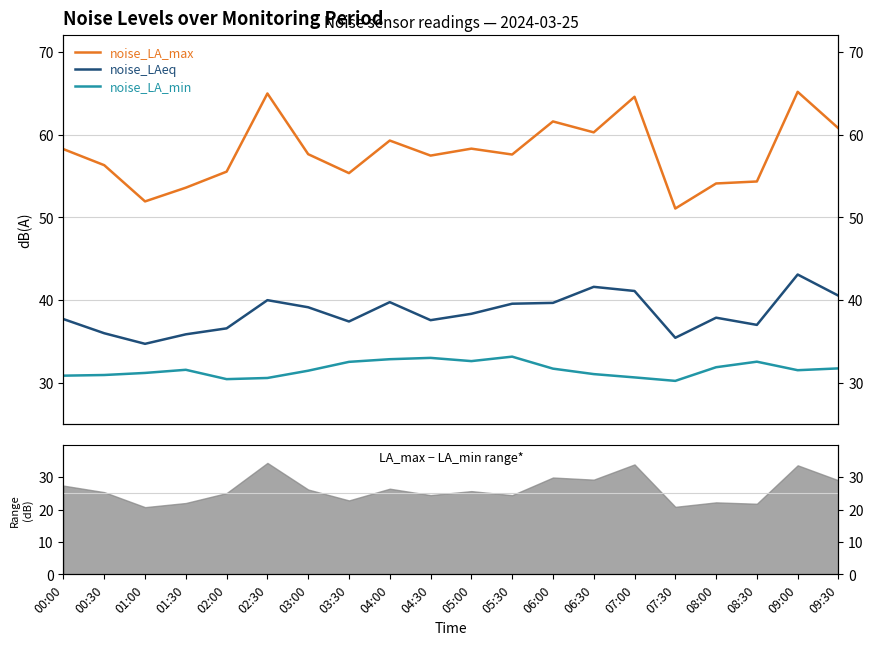

Is it true that noise_LAeq equals 40.0 at 02:30?

True